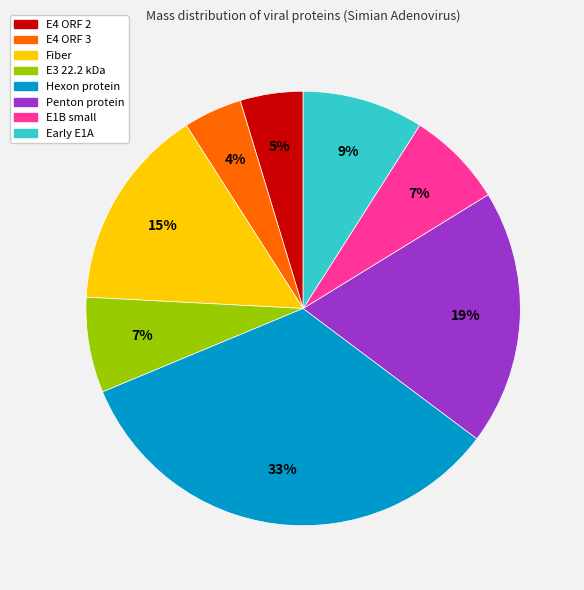

Does Penton protein represent more than half of the total?

No